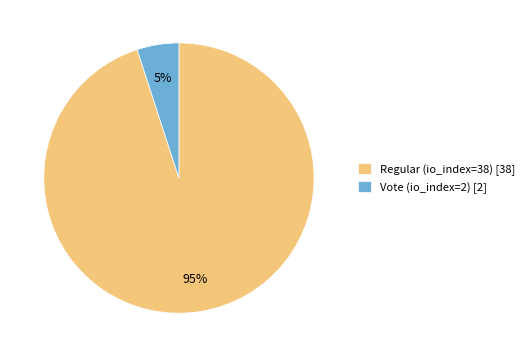

Which has a higher value, Vote (io_index=2) or Regular (io_index=38)?

Regular (io_index=38)